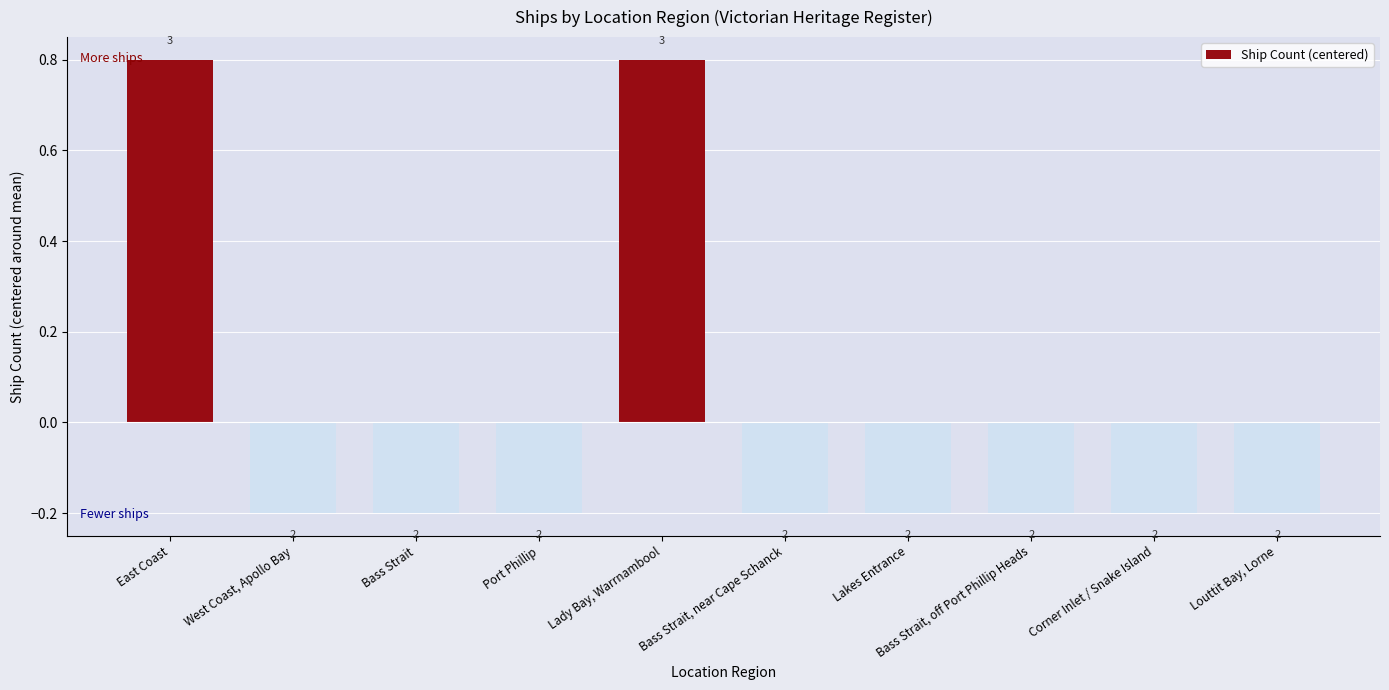

Where is the data nearest to the value 0?

West Coast, Apollo Bay